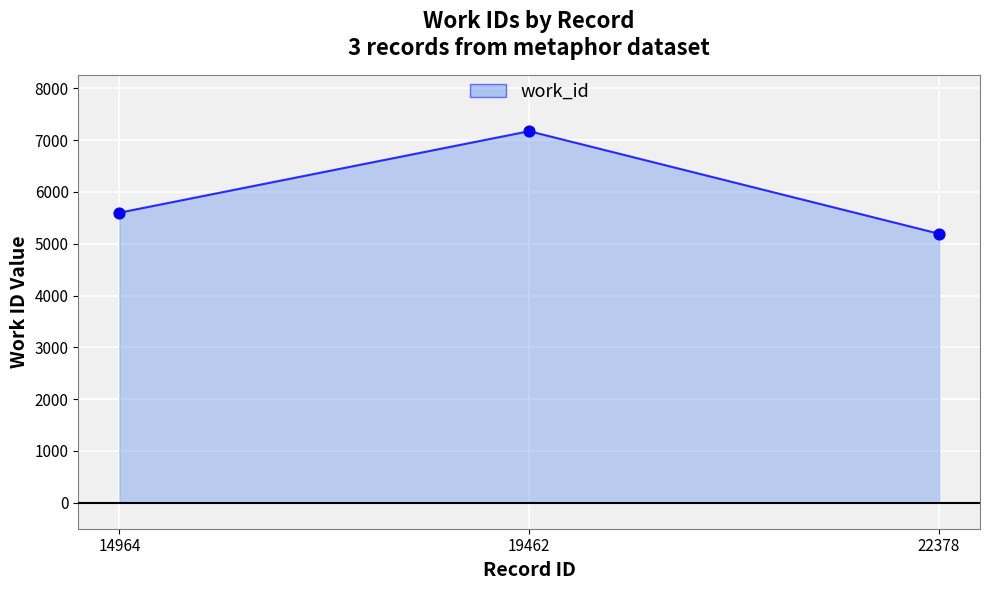

Approximately how many times larger is the value at 19462 compared to 22378?

1.4